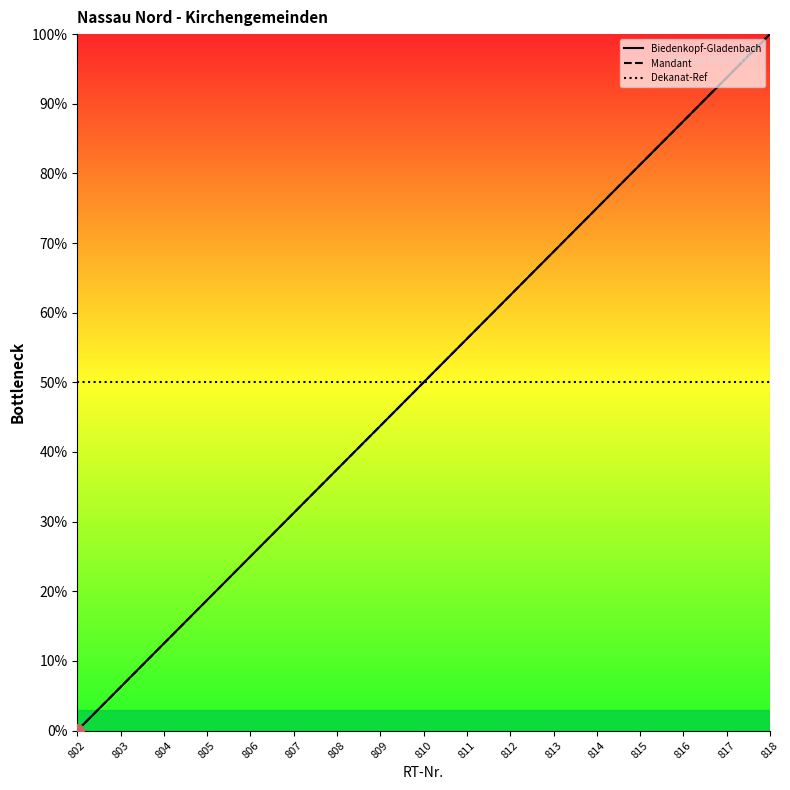

At which category is the sum across all series the highest?

818